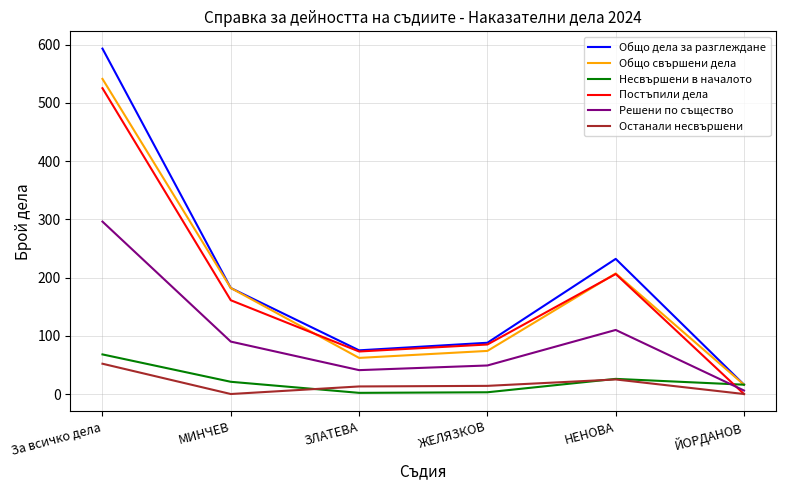

Which series has the largest total across all categories?

Общо дела за разглеждане